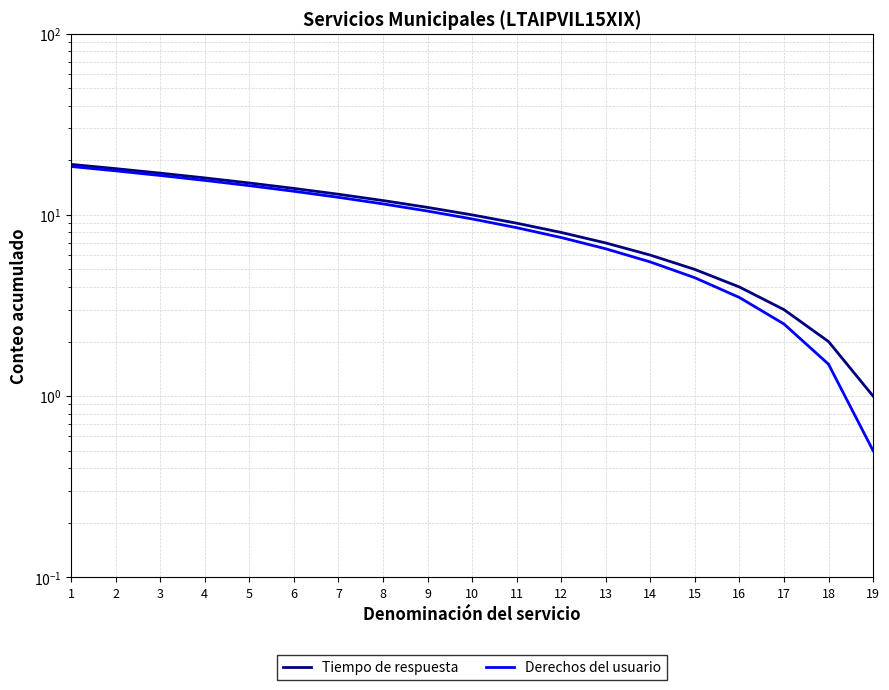

List the labels in order of Derechos del usuario value, smallest first.

19, 18, 17, 16, 15, 14, 13, 12, 11, 10, 9, 8, 7, 6, 5, 4, 3, 2, 1